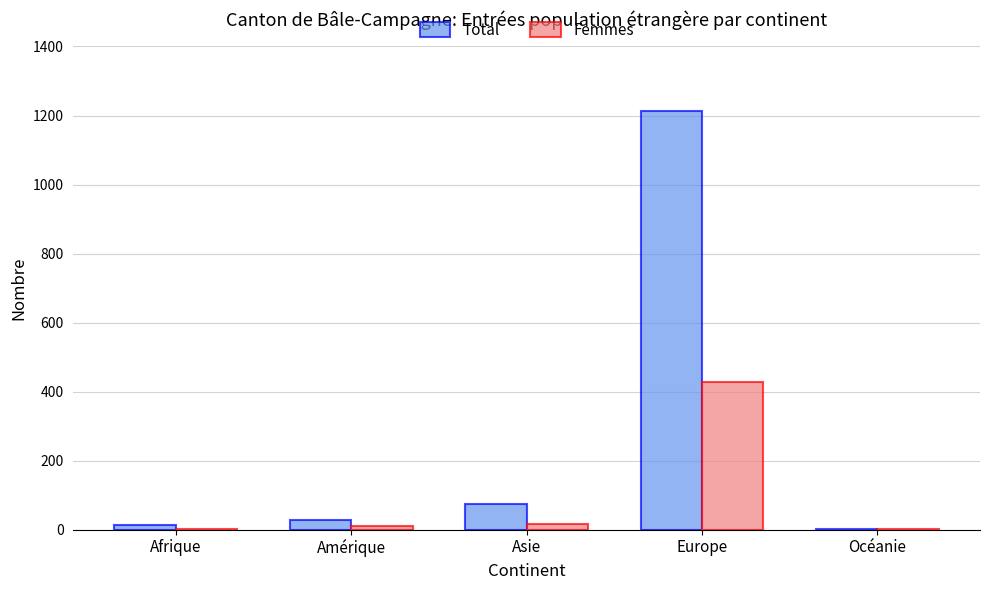

Does the chart contain stacked bars?

No